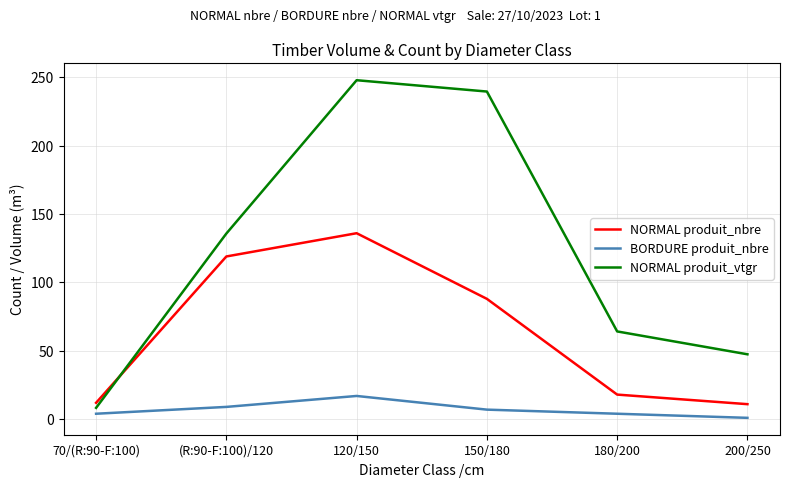

Count the BORDURE produit_nbre values in the range 4 to 9.

4